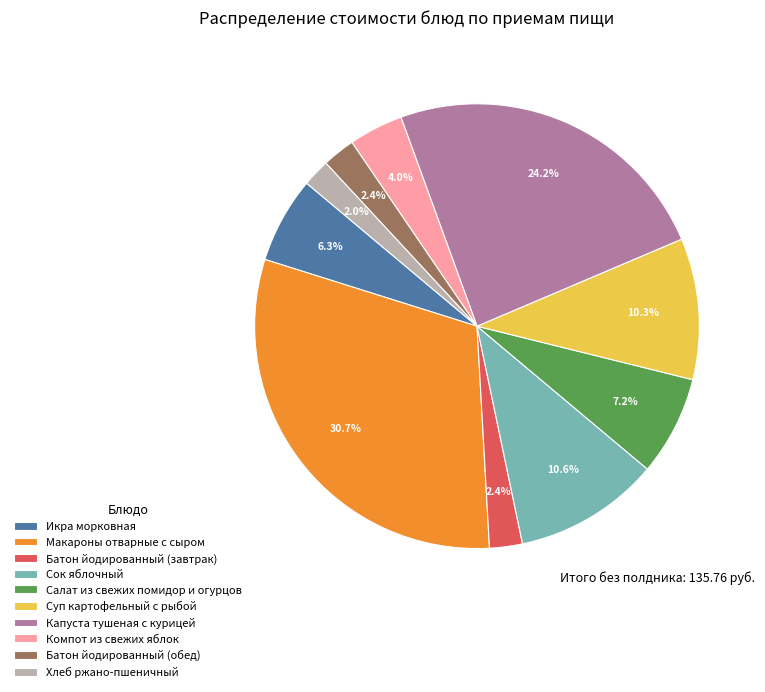

Do Салат из свежих помидор и огурцов and Суп картофельный с рыбой together represent more than half of the pie?

No